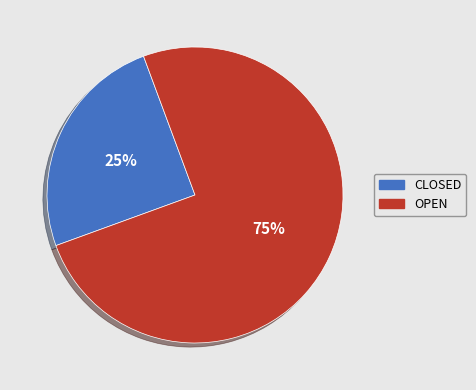

Rank the categories by value from highest to lowest.

OPEN, CLOSED